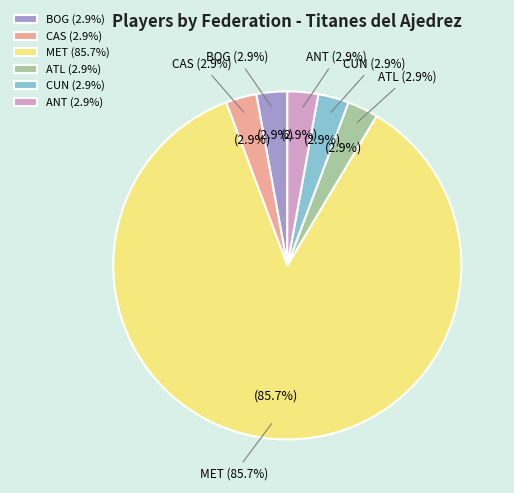

Do MET and BOG together represent more than half of the pie?

Yes